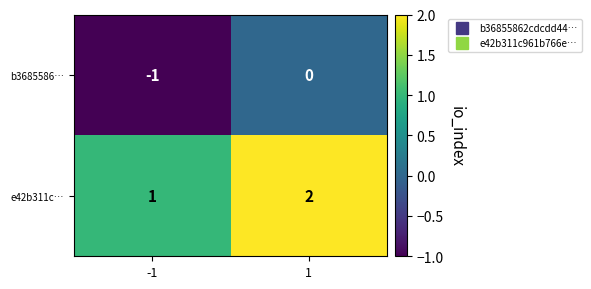

Which series has the largest total across all categories?

e42b311c…